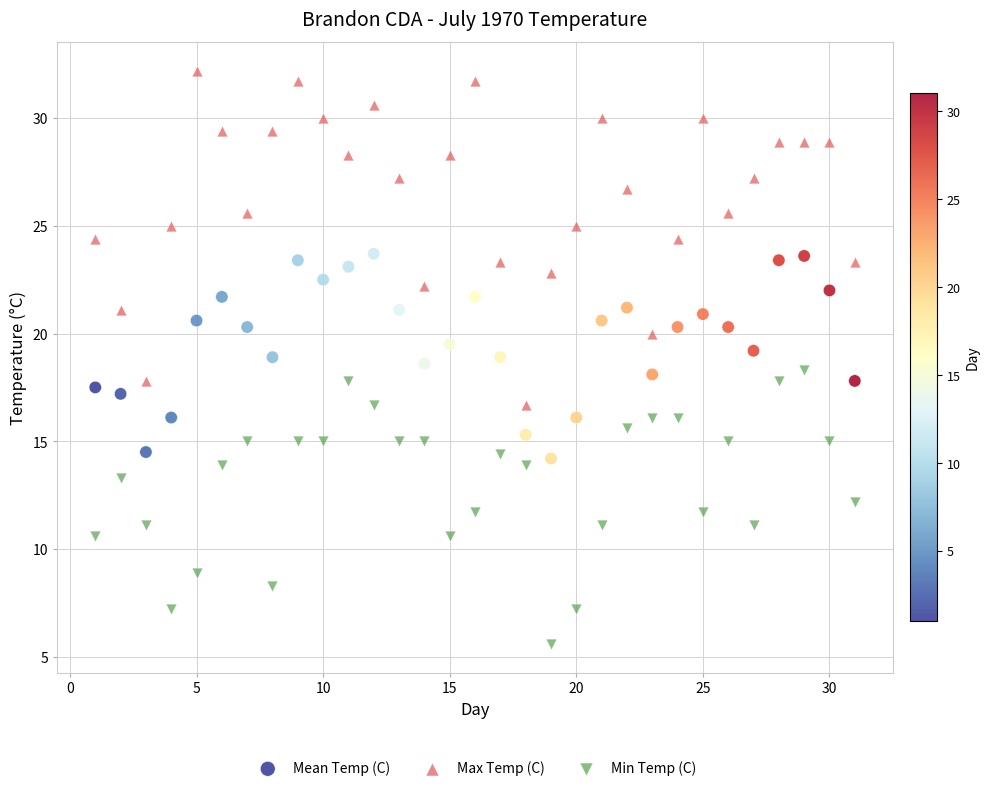

Which series contains the highest Y value?

Max Temp (C)